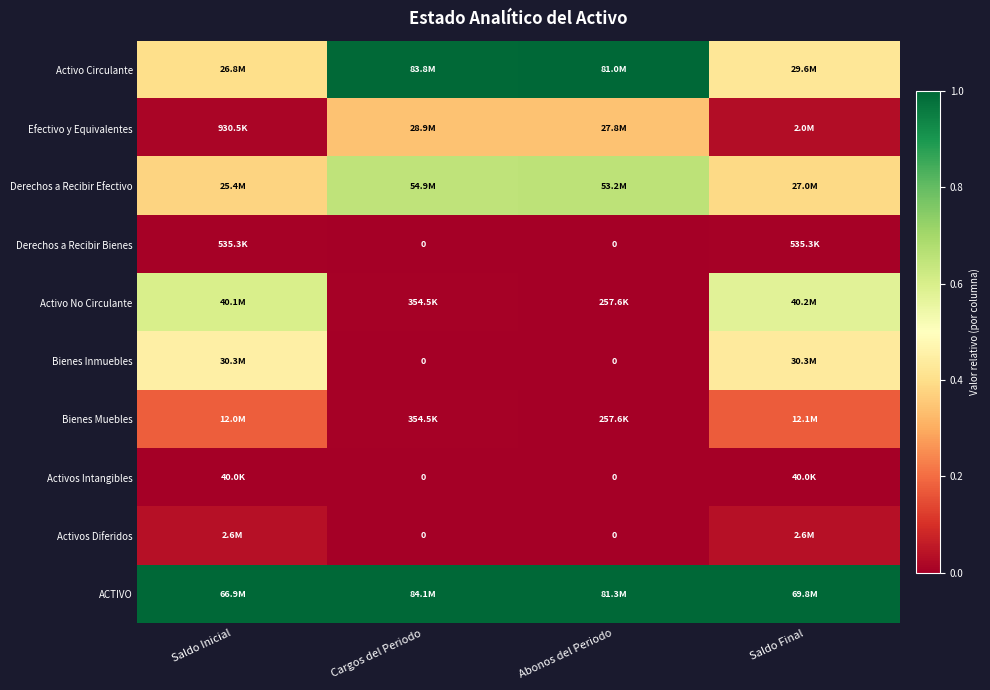

Which series has the largest total across all categories?

ACTIVO